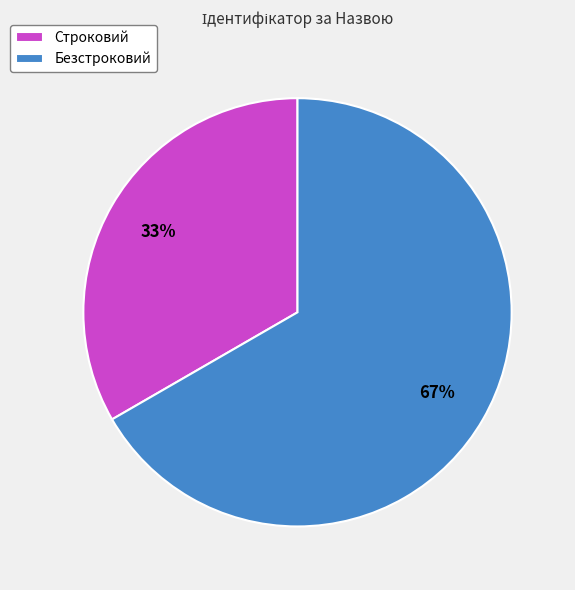

What percentage is the Строковий slice, to the nearest percent?

33%